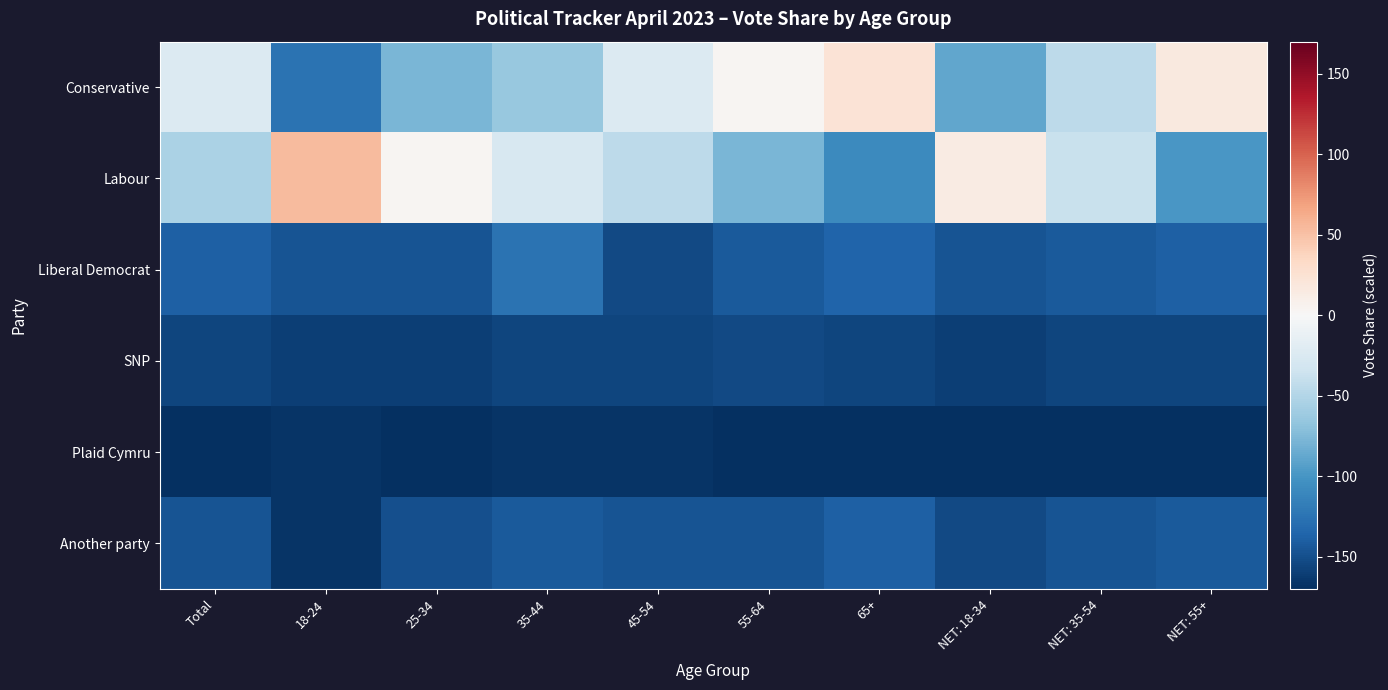

Rank the series by their maximum value, from highest to lowest.

Labour, Conservative, Liberal Democrat, Another party, SNP, Plaid Cymru